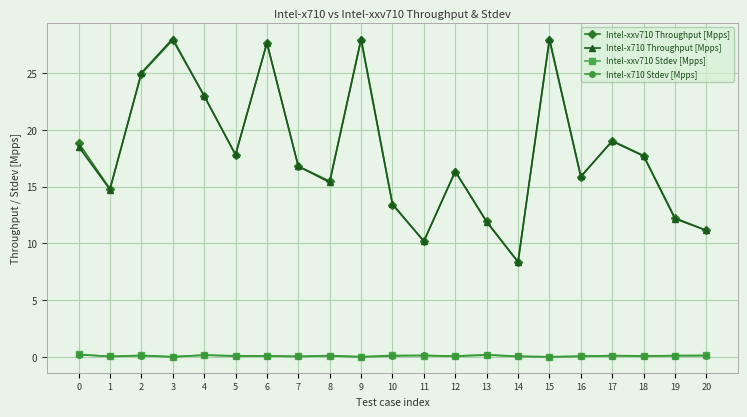

What is the average value of the Intel-x710 Throughput [Mpps] series?

18.1